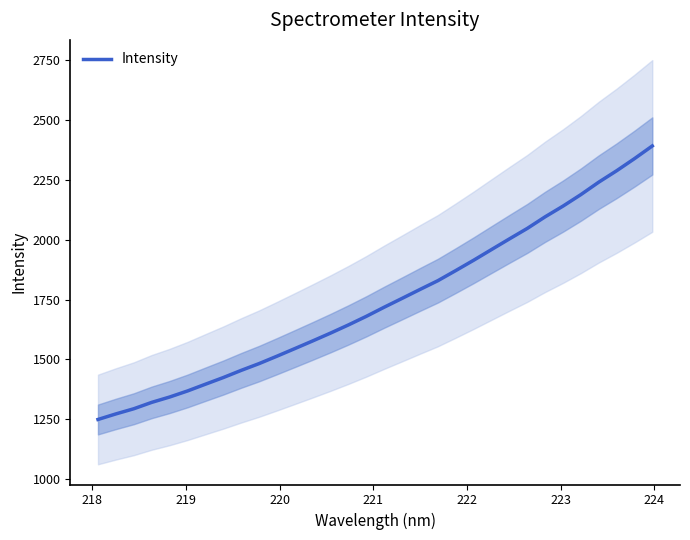

Reading left to right, what are all the values shown in this chart?

1248.8	1272.0	1293.5	1320.2	1342.5	1367.8	1396.0	1424.0	1453.9	1482.2	1513.2	1545.0	1577.1	1609.9	1644.0	1679.9	1718.1	1754.9	1792.2	1828.8	1871.1	1914.2	1958.9	2003.3	2047.1	2095.6	2140.4	2188.5	2240.4	2288.0	2338.7	2391.8